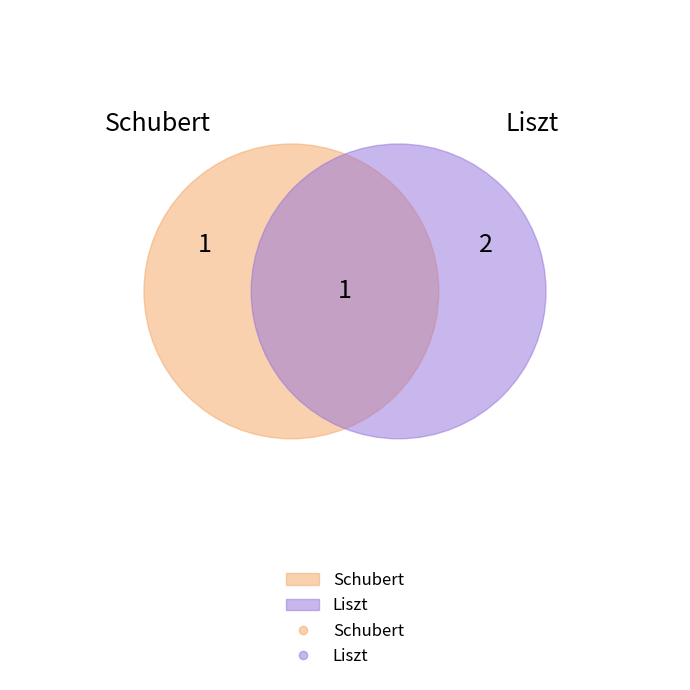

What is the ratio of the value at Schubert to the value at Liszt?

0.5